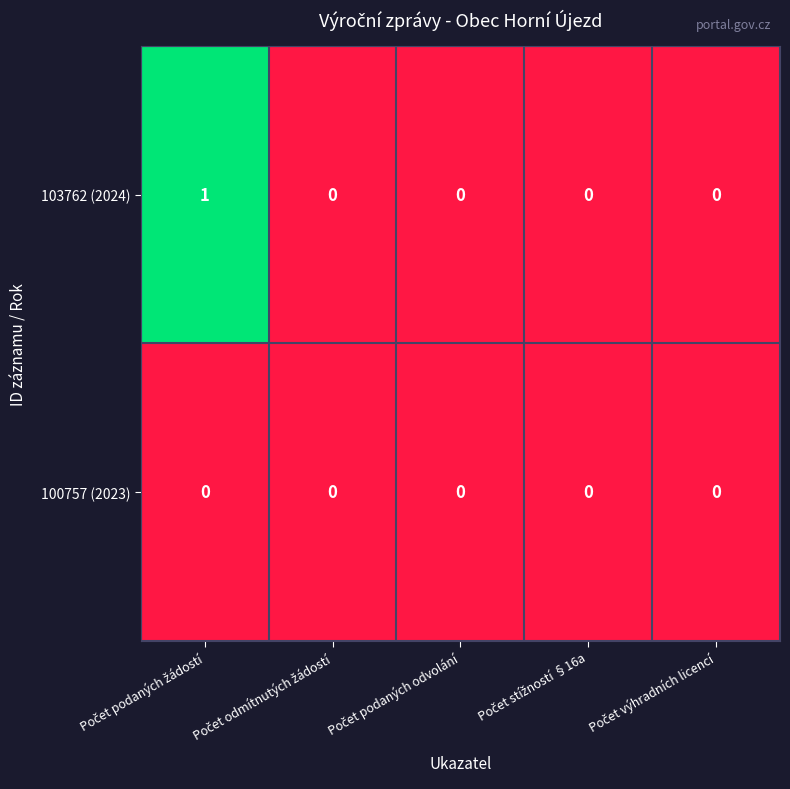

Which series has the widest spread of values?

103762 (2024)